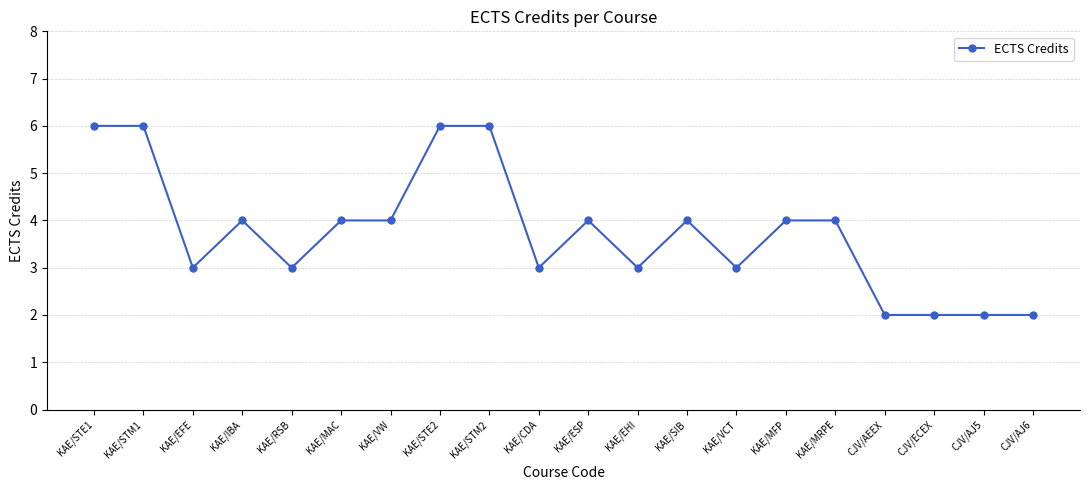

How many categories are shown in the chart?

20